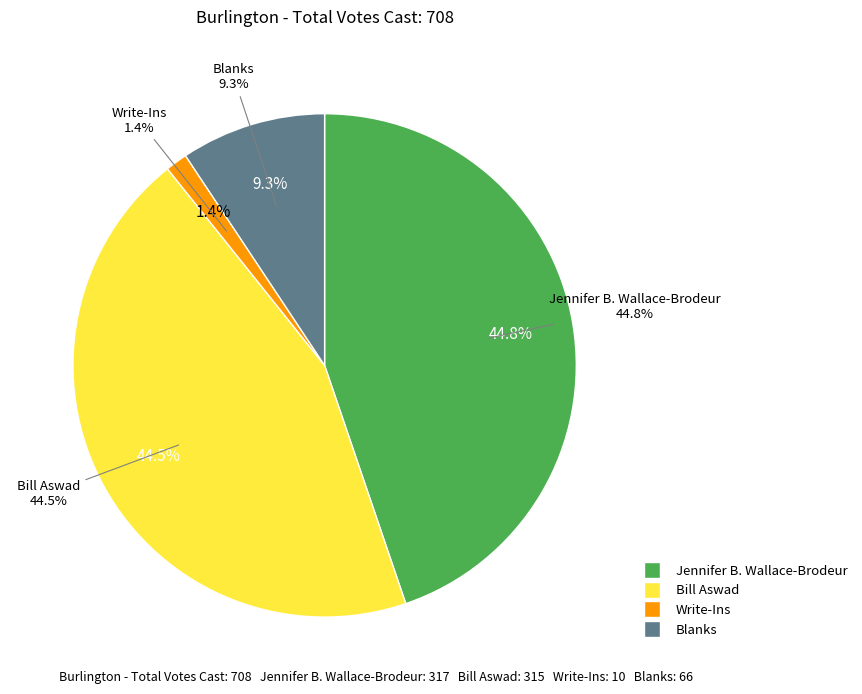

Is there any slice that represents more than half of the pie?

No